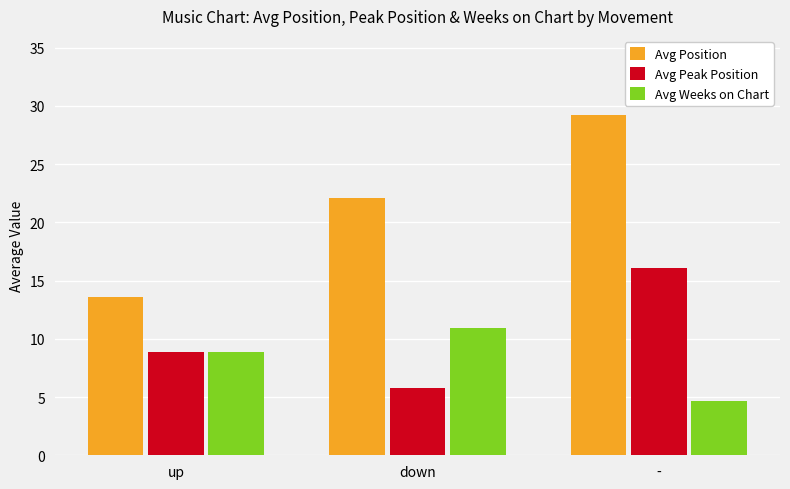

How many bars are there in each group?

3